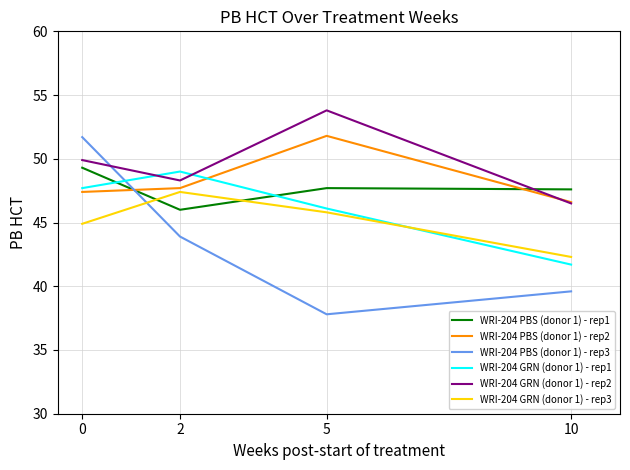

The value of WRI-204 GRN (donor 1) - rep2 at 2 is 70.3. True or false?

False